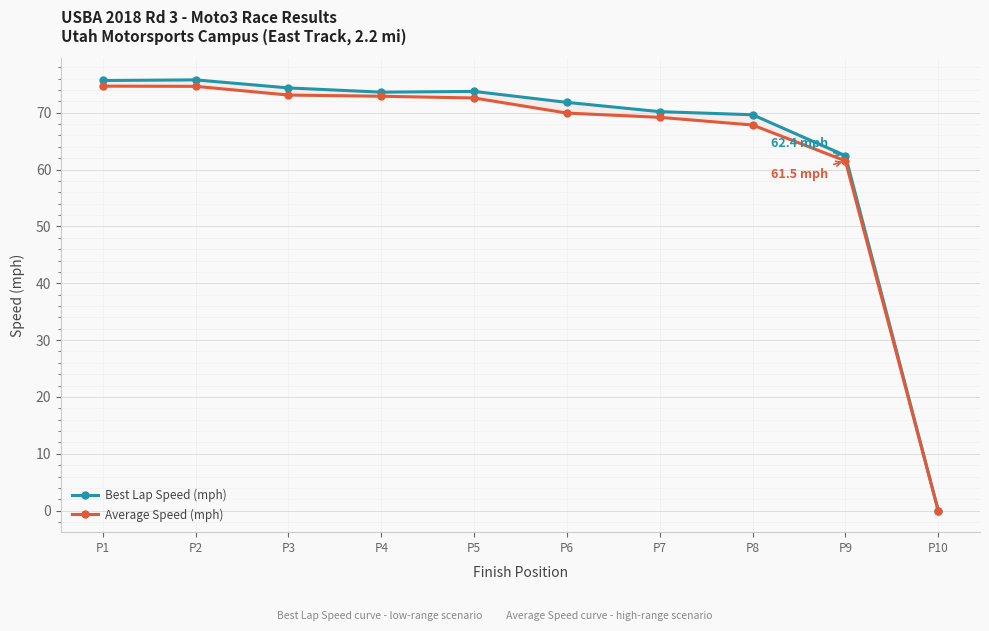

What is the difference between the Average Speed (mph) values at P3 and P10?

73.1